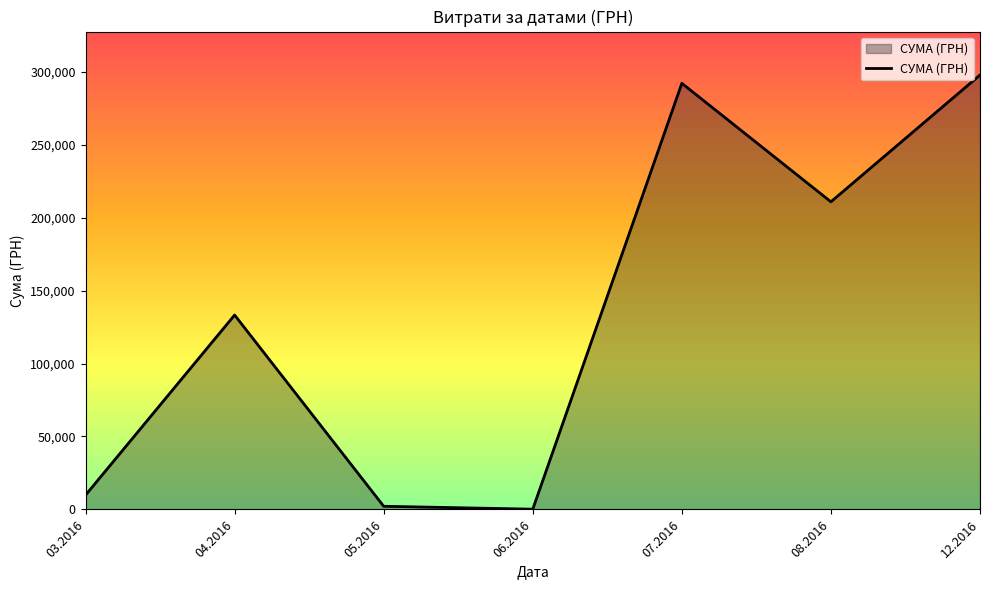

Reading left to right, what are all the values shown in this chart?

9810.9	133240.0	2168.8	180.0	292040.7	210845.1	297743.9